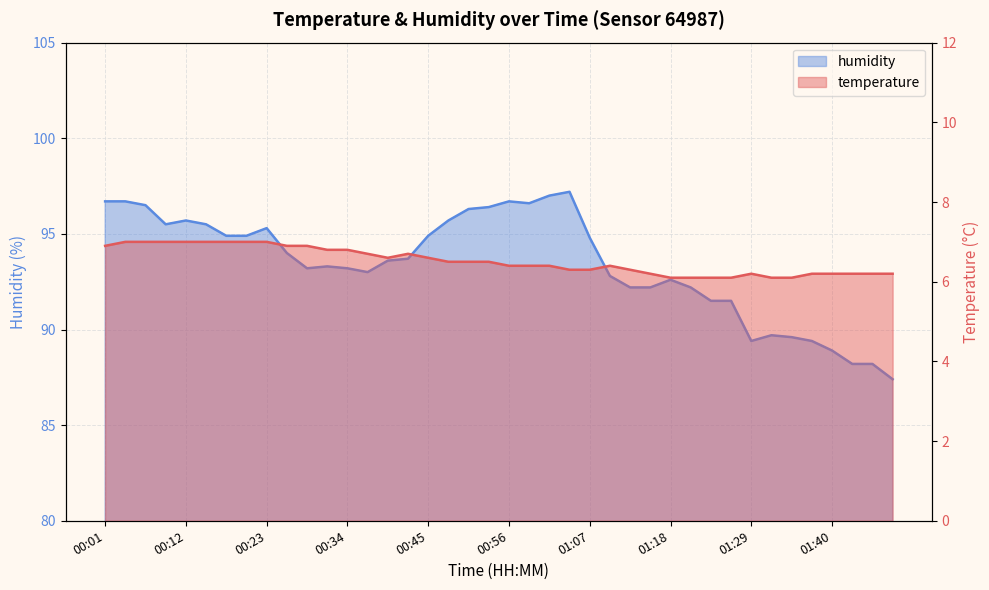

Reading left to right, what are all the values shown in this chart?

temperature: 00:01=6.9	00:04=7.0	00:06=7.0	00:09=7.0	00:12=7.0	00:15=7.0	00:17=7.0	00:20=7.0	00:23=7.0	00:26=6.9	00:28=6.9	00:31=6.8	00:34=6.8	00:37=6.7	00:39=6.6	00:42=6.7	00:45=6.6	00:48=6.5	00:51=6.5	00:53=6.5	00:56=6.4	00:59=6.4	01:02=6.4	01:04=6.3	01:07=6.3	01:10=6.4	01:13=6.3	01:15=6.2	01:18=6.1	01:21=6.1	01:24=6.1	01:26=6.1	01:29=6.2	01:32=6.1	01:35=6.1	01:38=6.2	01:40=6.2	01:43=6.2	01:46=6.2	01:49=6.2
humidity: 00:01=96.7	00:04=96.7	00:06=96.5	00:09=95.5	00:12=95.7	00:15=95.5	00:17=94.9	00:20=94.9	00:23=95.3	00:26=94.0	00:28=93.2	00:31=93.3	00:34=93.2	00:37=93.0	00:39=93.6	00:42=93.7	00:45=94.9	00:48=95.7	00:51=96.3	00:53=96.4	00:56=96.7	00:59=96.6	01:02=97.0	01:04=97.2	01:07=94.8	01:10=92.8	01:13=92.2	01:15=92.2	01:18=92.6	01:21=92.2	01:24=91.5	01:26=91.5	01:29=89.4	01:32=89.7	01:35=89.6	01:38=89.4	01:40=88.9	01:43=88.2	01:46=88.2	01:49=87.4